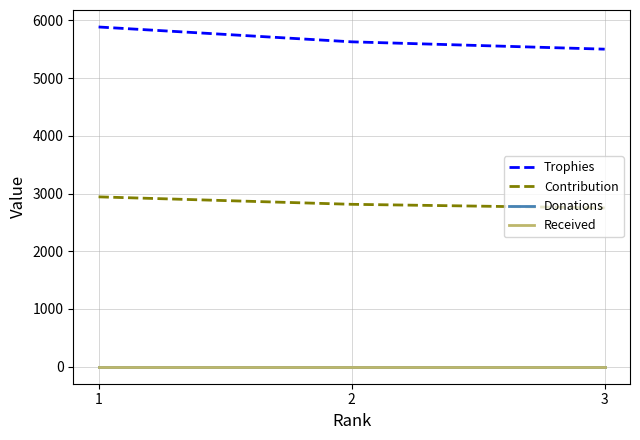

At how many categories does at least one series exceed 5596?

2